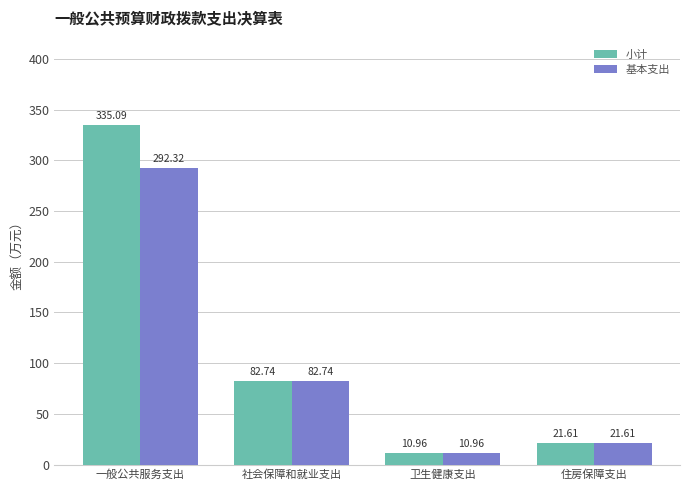

What are all the series names shown in the legend?

小计, 基本支出